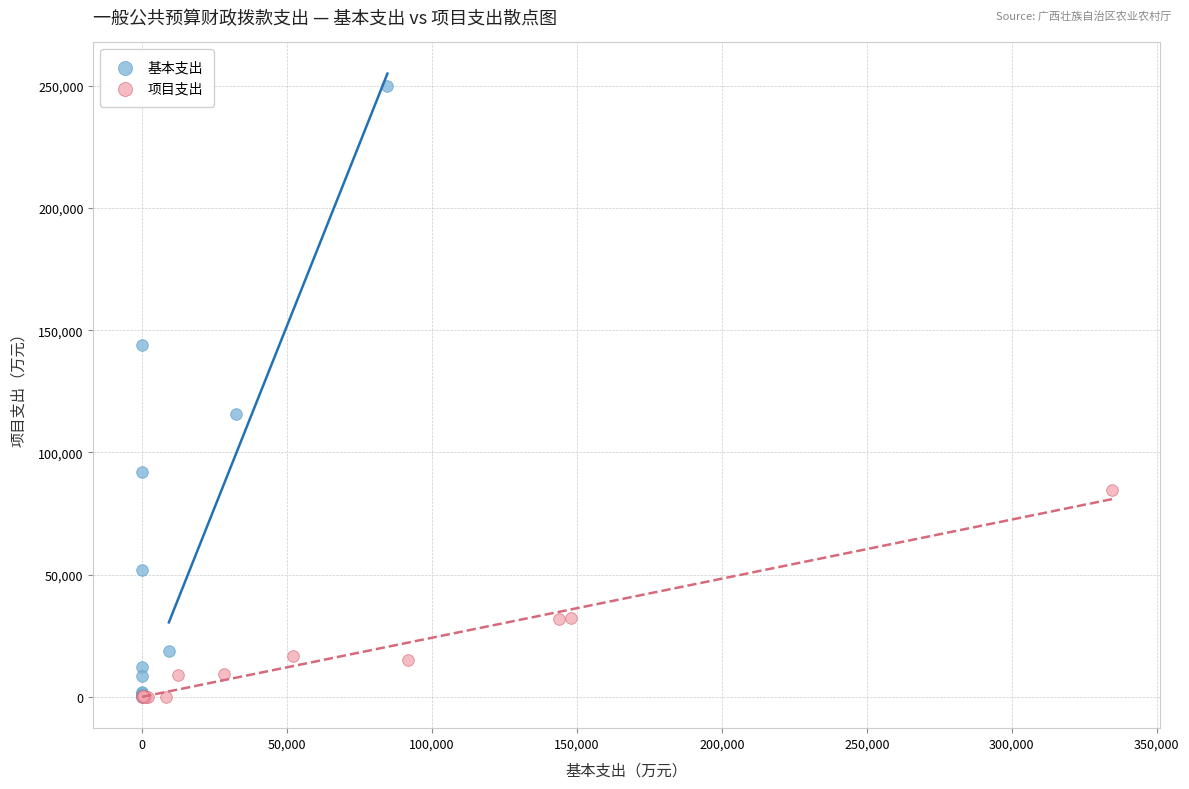

What are all the series names shown in the legend?

基本支出, 项目支出